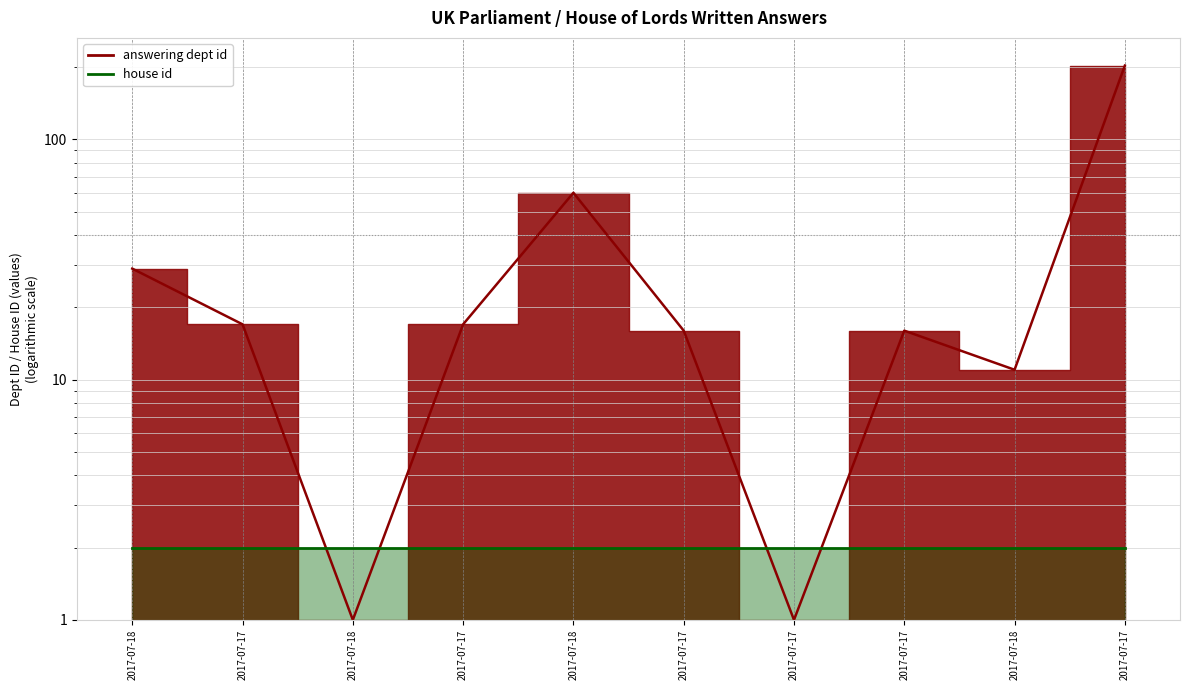

What is the difference between the values at 2017-07-17 and 2017-07-17?

16